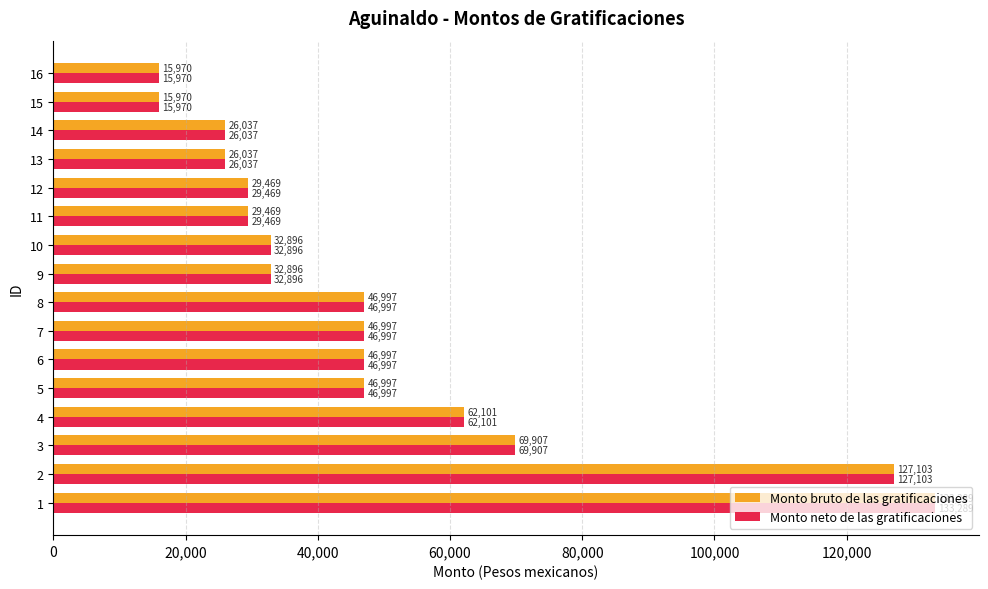

At which label is Monto bruto de las gratificaciones closest to 74629?

3